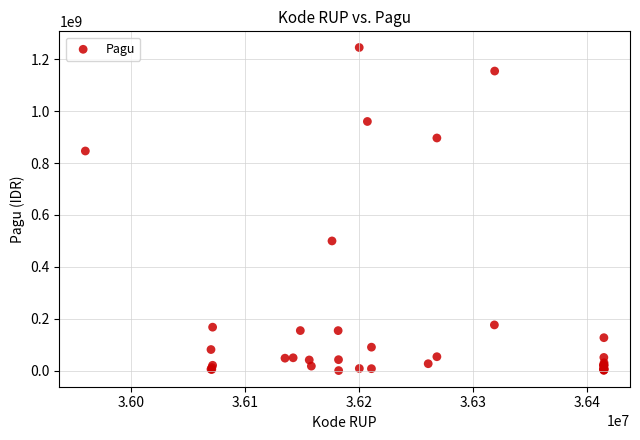

What Y value in the scatter plot is closest to 622840000?

499932000